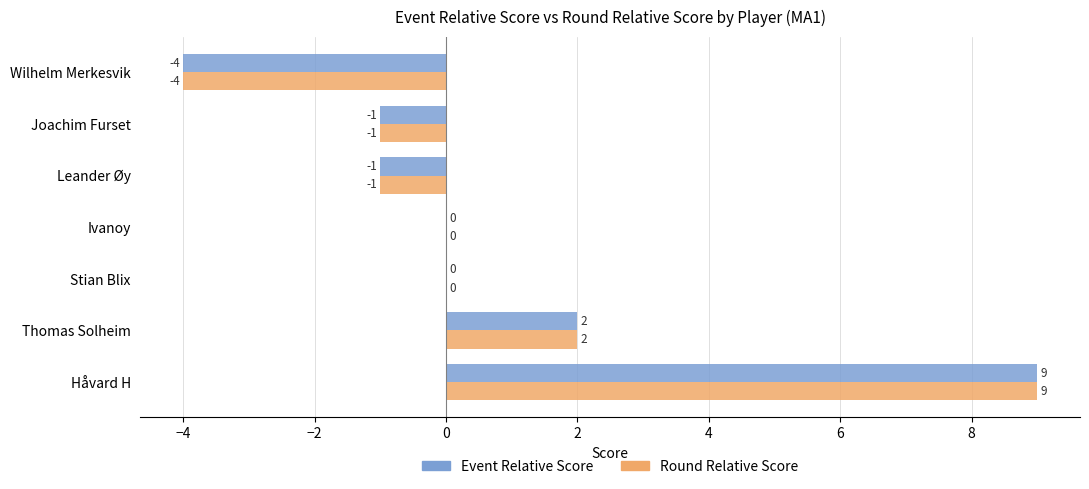

Is it true that Event Relative Score equals -1 at Joachim Furset?

True